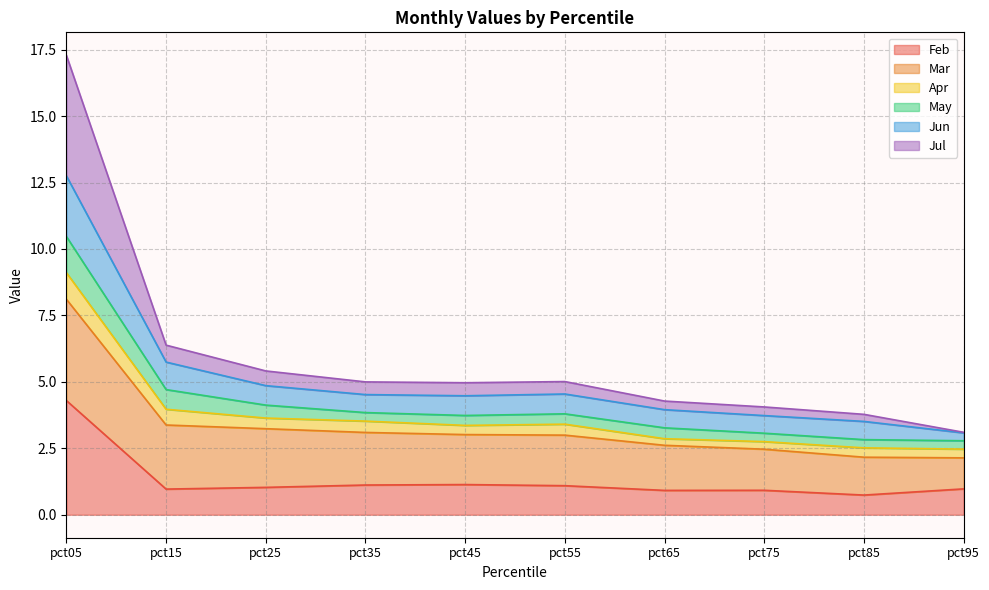

Is it true that Feb equals 0.7 at pct85?

True